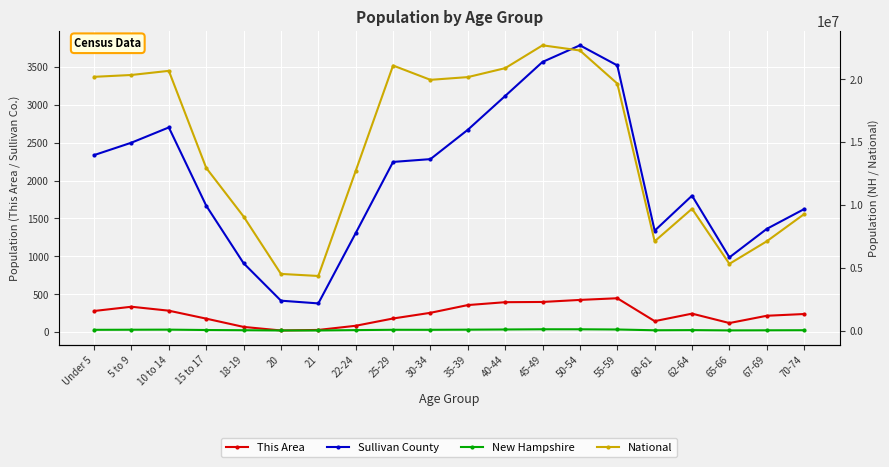

Which series has the largest range (max minus min)?

National